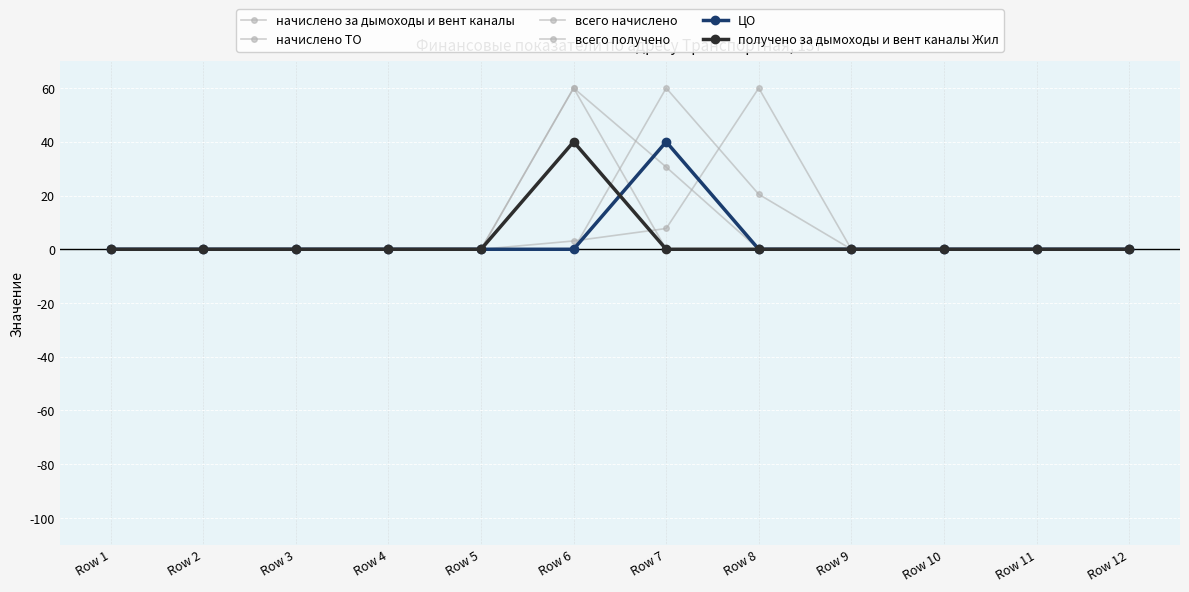

How many series are shown in this chart?

6